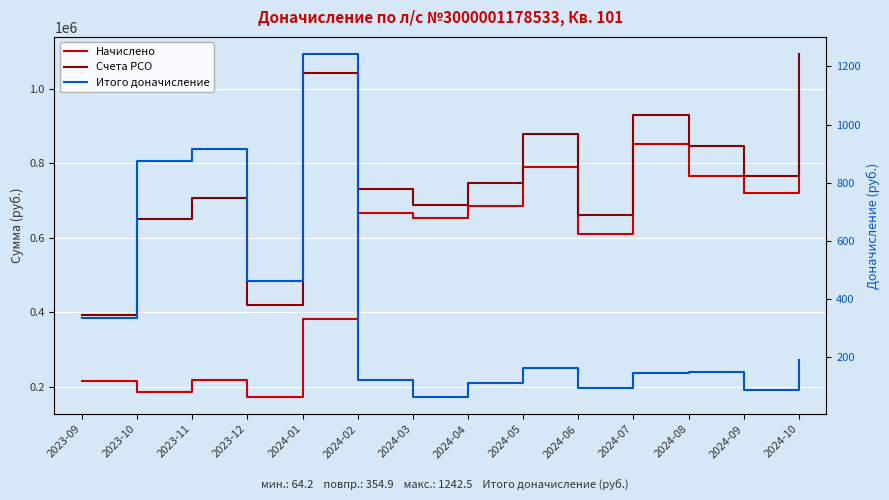

Reading left to right, extract all data points from this chart.

Начислено: 216182.8	185113.4	218778.5	173031.7	381823.2	665800.0	653406.8	686095.9	790832.1	608806.2	850579.6	764689.8	719922.7	991762.3
Счета РСО: 393662.2	649825.2	705342.3	419355.5	1041003.9	731223.8	687440.6	746057.4	877146.6	659936.6	928534.6	844748.3	766143.9	1092674.6
Итого доначисление: 334.5	875.9	917.1	464.3	1242.5	123.3	64.2	113.0	162.7	96.4	146.9	150.9	87.1	190.2